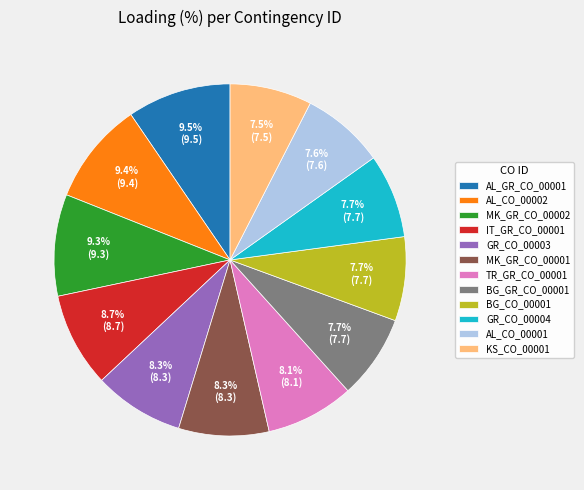

Count the number of slices in the pie.

12